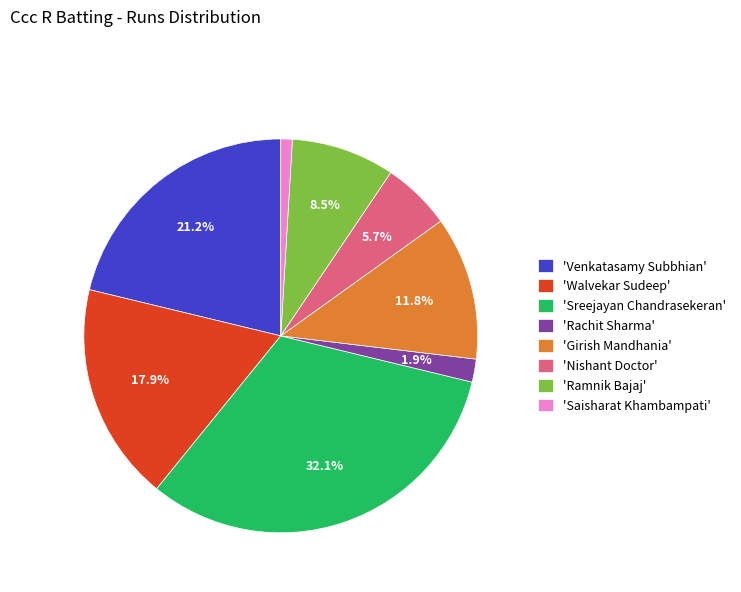

Which category has the biggest portion of the pie?

'Sreejayan Chandrasekeran'